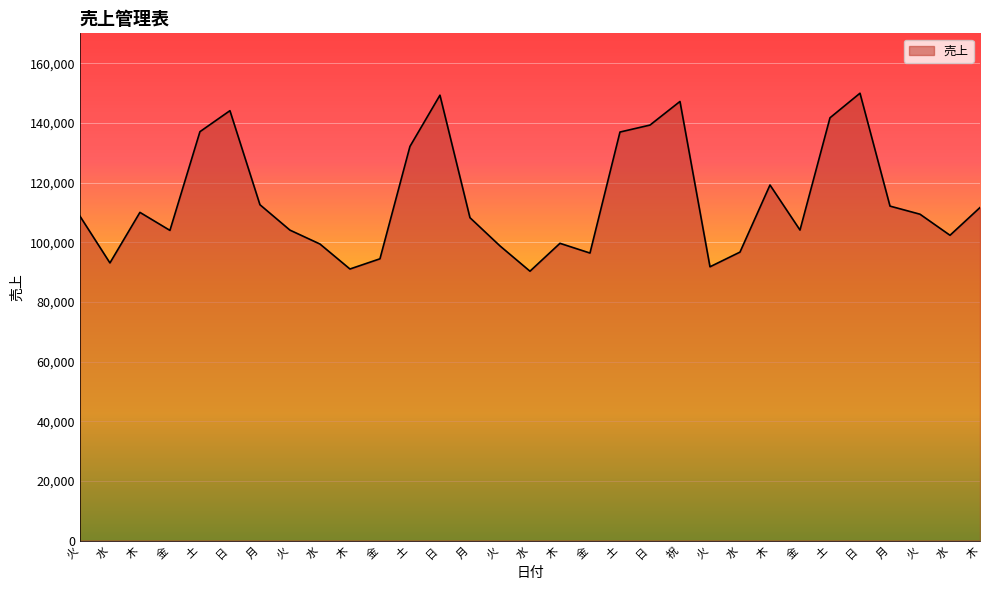

Does the chart display data point markers on the line(s)?

No